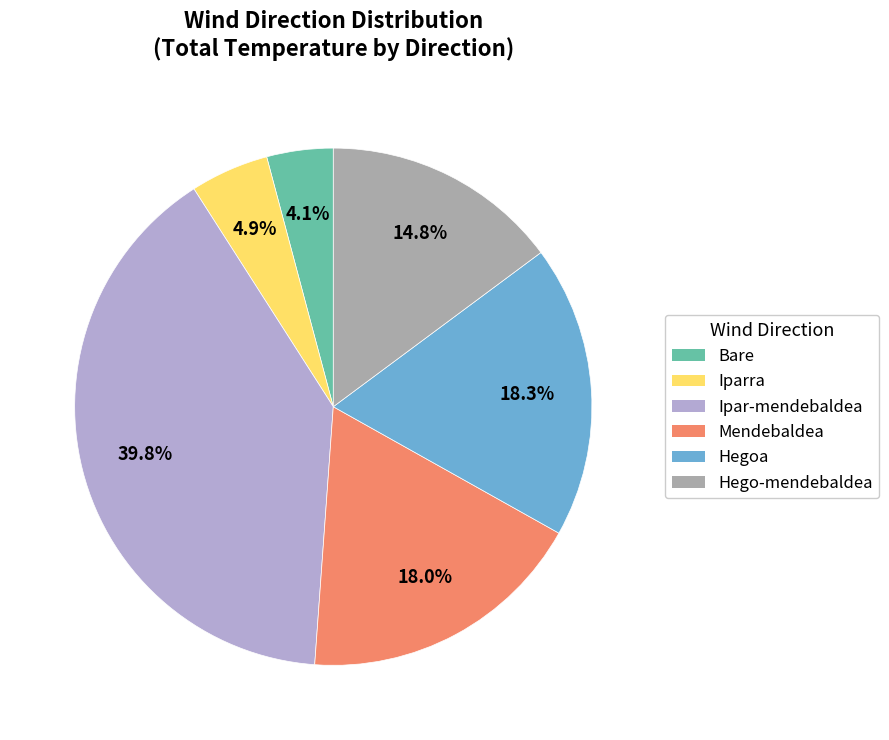

To the nearest percent, what is the combined percentage of Ipar-mendebaldea and Hego-mendebaldea?

55%